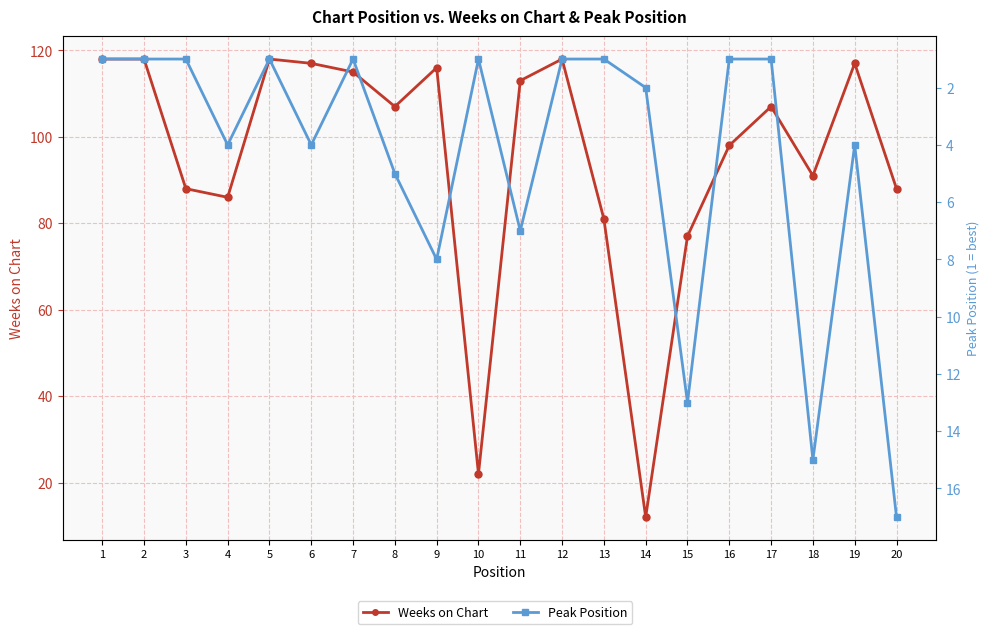

How many values in the Weeks on Chart series are below 107?

9